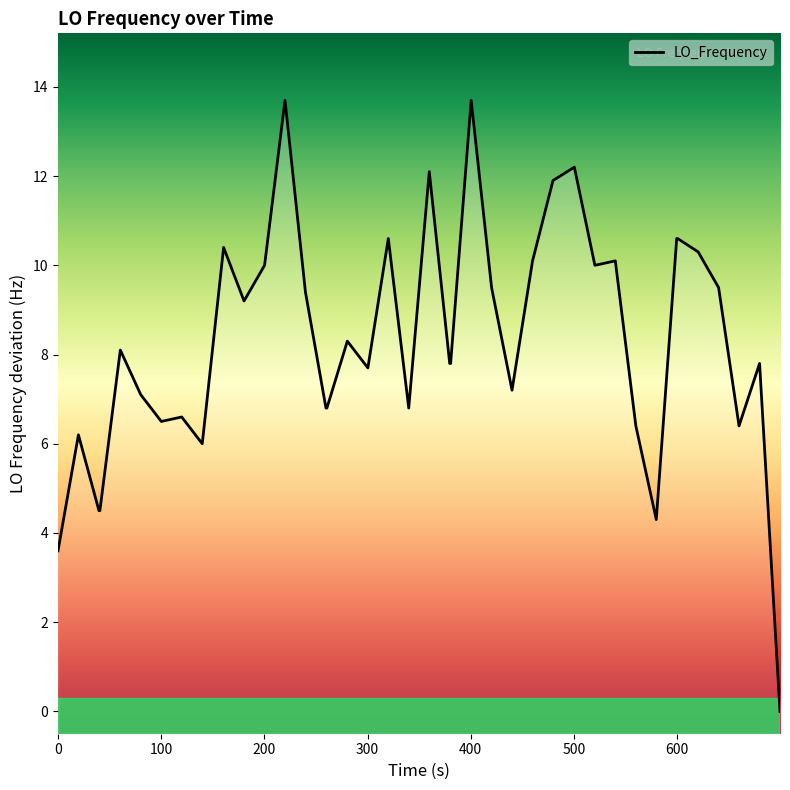

How many lines are shown in the chart?

1